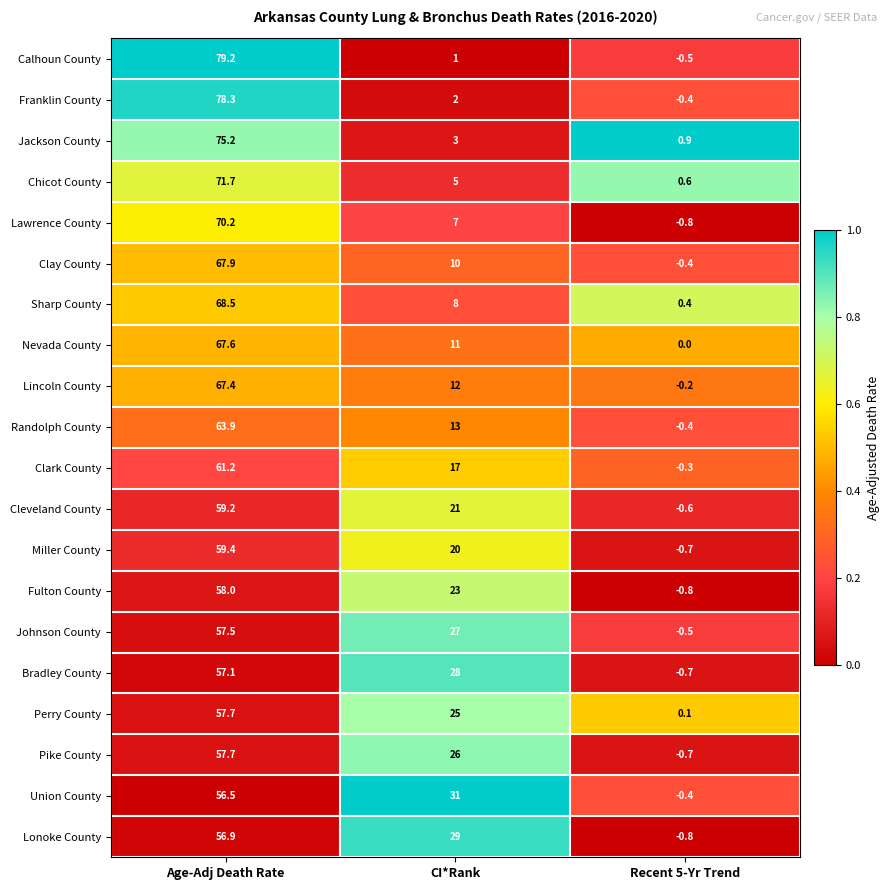

Is the value of Randolph County at Recent 5-Yr Trend greater than the value of Lonoke County at CI*Rank?

No